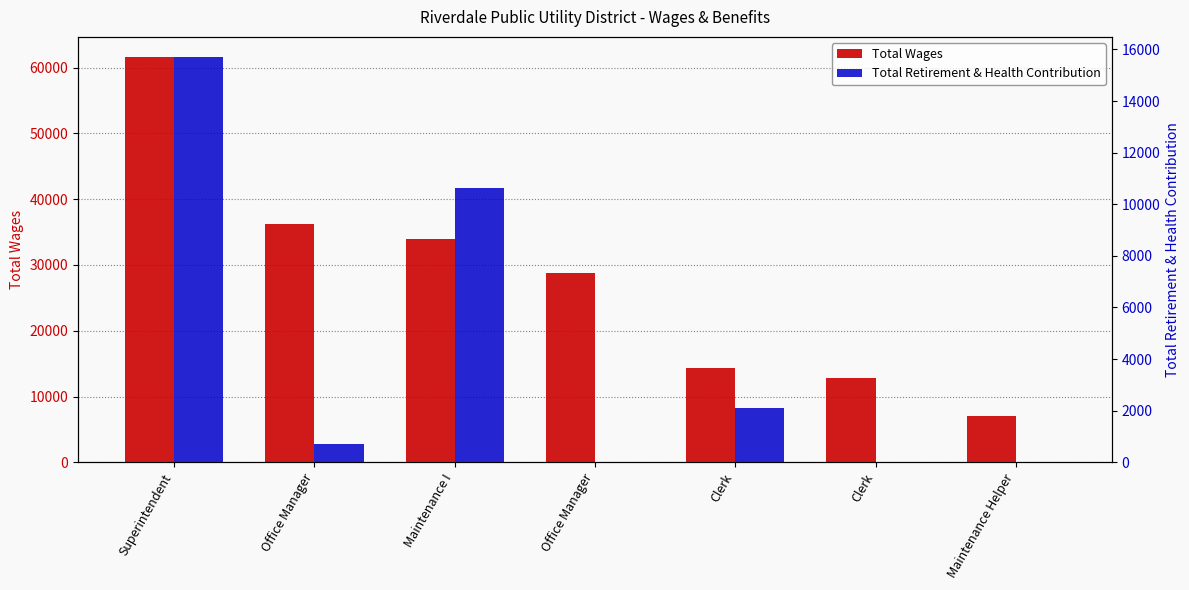

At which category is the sum across all series the highest?

Superintendent